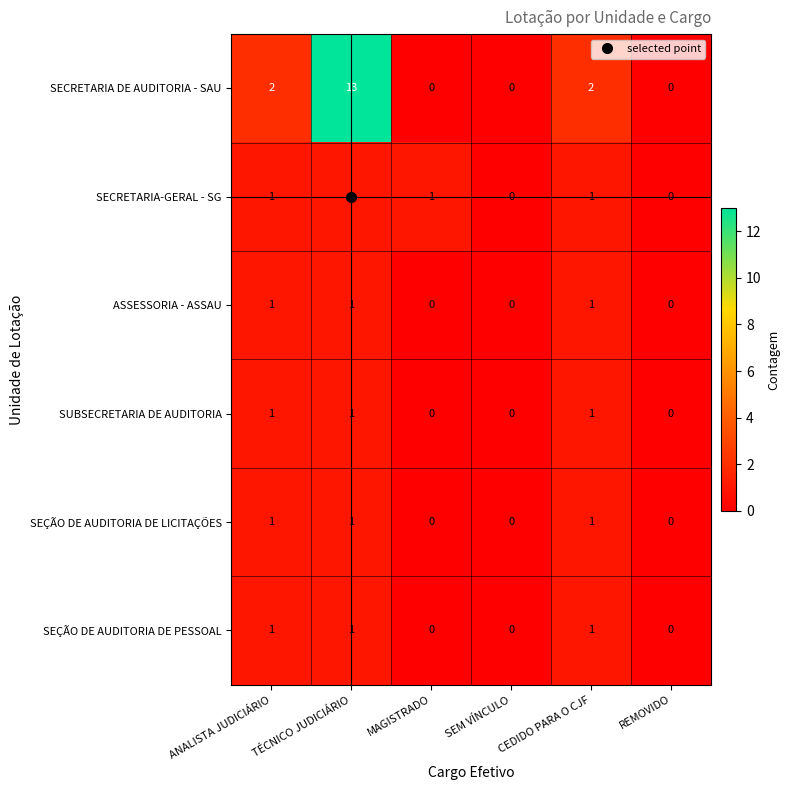

Which series has the largest range (max minus min)?

SECRETARIA DE AUDITORIA - SAU